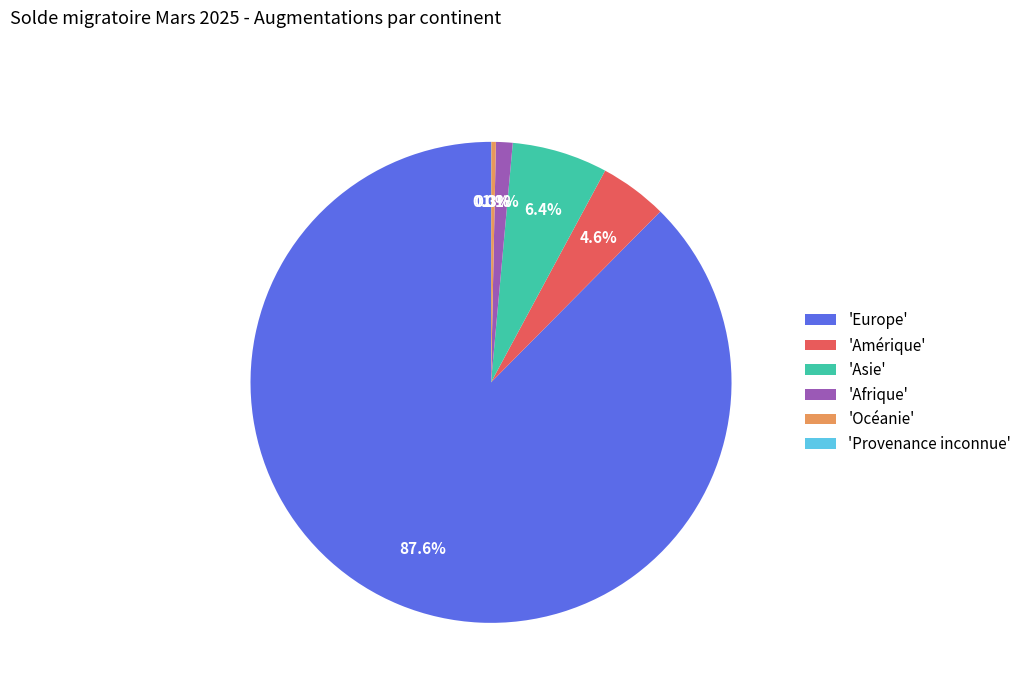

Combined, do 'Afrique' and 'Amérique' account for over 50%?

No